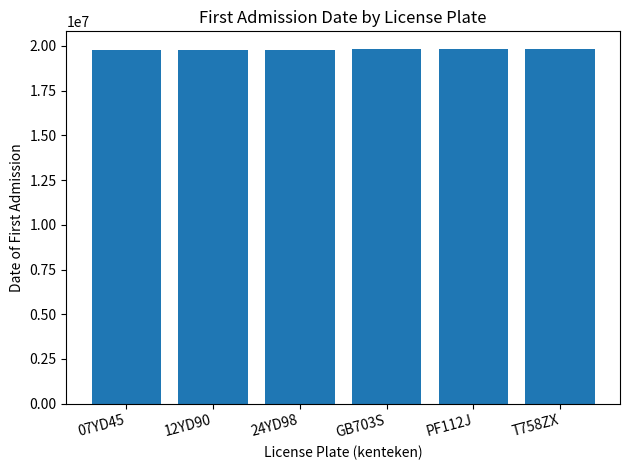

What is the sum of the values at 12YD90 and 24YD98?

39521435